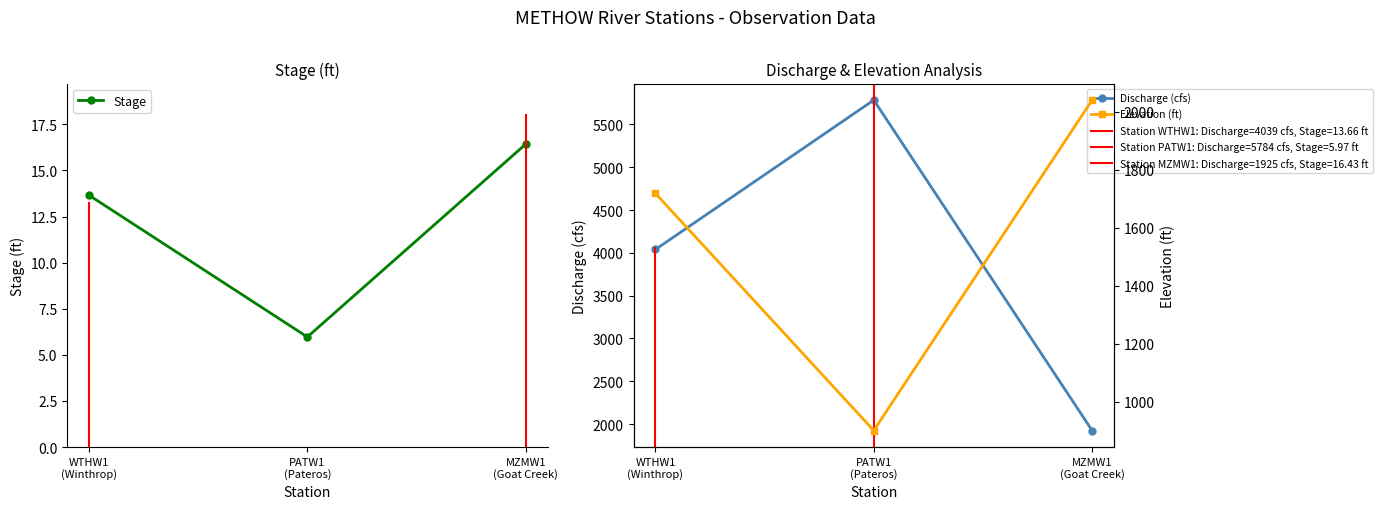

What are all the series names shown in the legend?

Stage, Discharge (cfs), Elevation (ft)